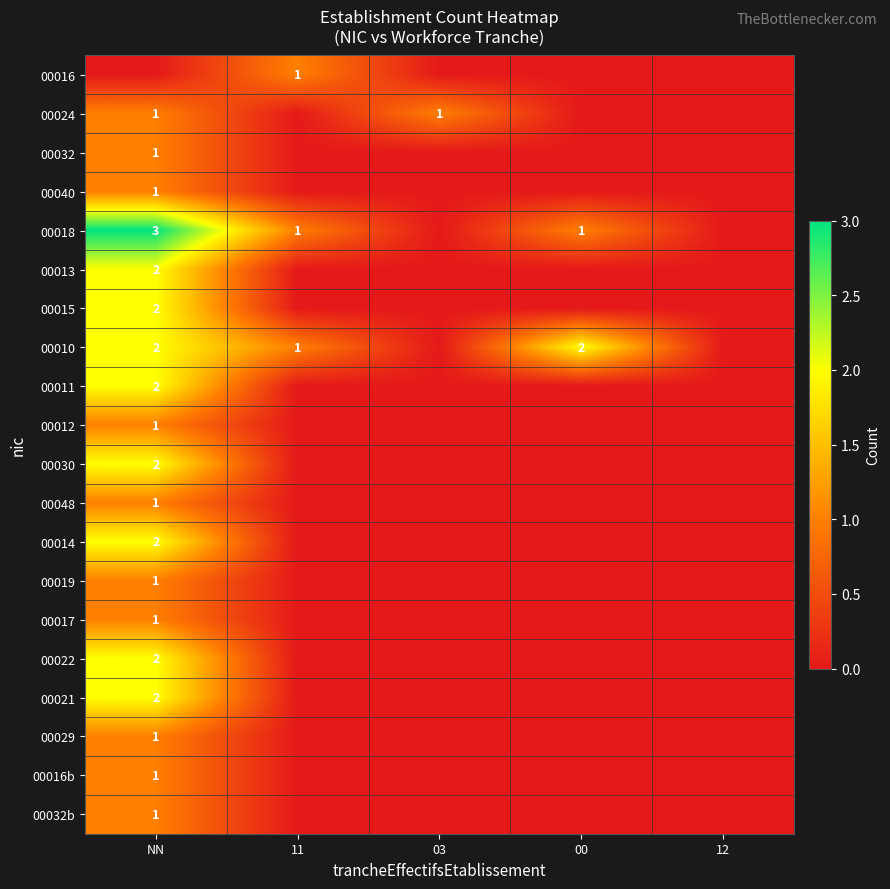

Is it true that 00016b equals 1 at NN?

True